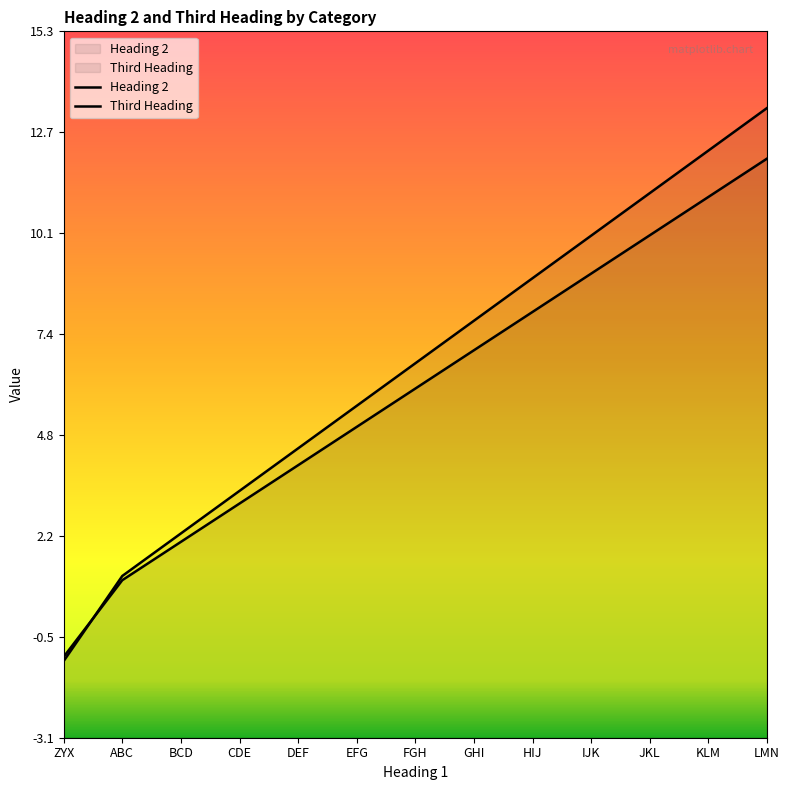

What is the approximate value of Third Heading at EFG?

5.5